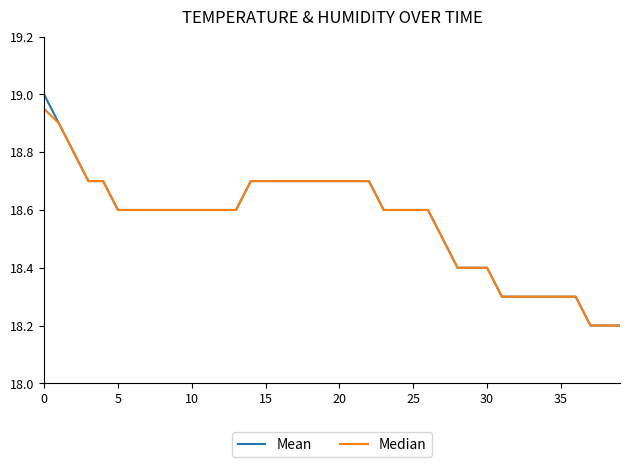

List the series in order of their peak value, highest first.

Mean, Median